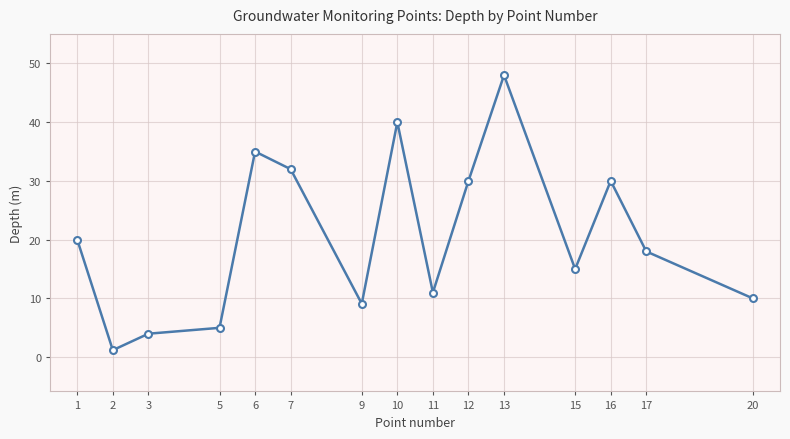

Where is the first local minimum?

2